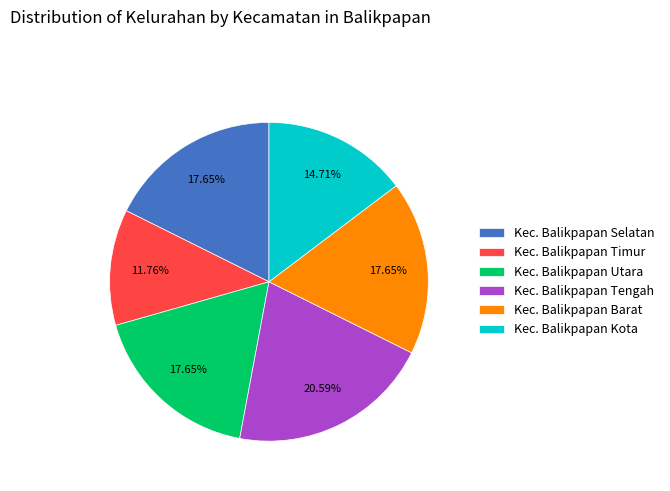

The Kec. Balikpapan Utara slice represents 18% of the pie. True or false?

True